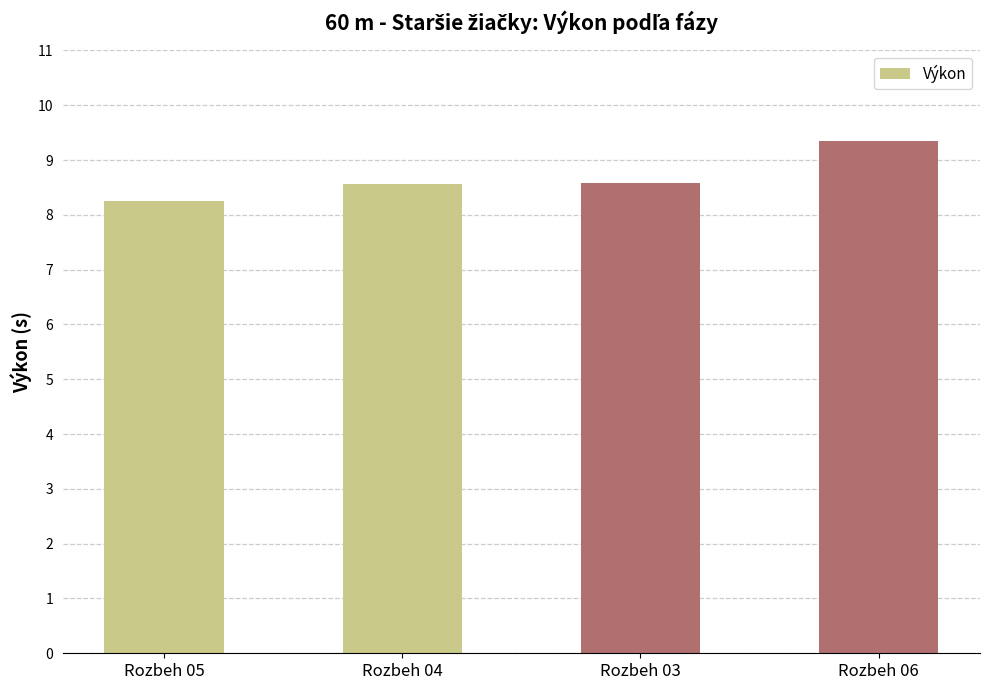

What is the label of the 4th bar from the right?

Rozbeh 05